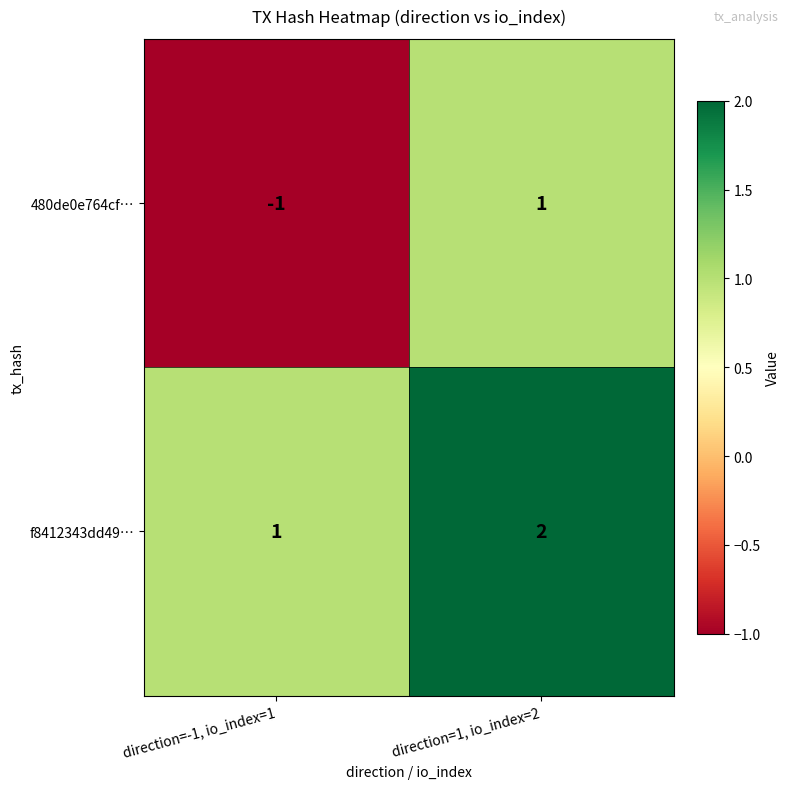

At which label is f8412343dd49… closest to 1?

direction=-1, io_index=1